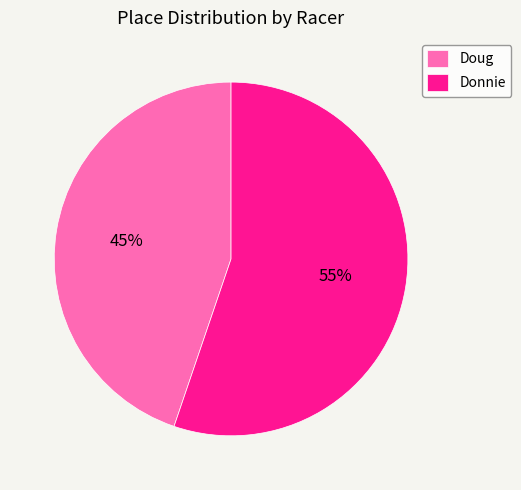

How many segments does this pie chart have?

2